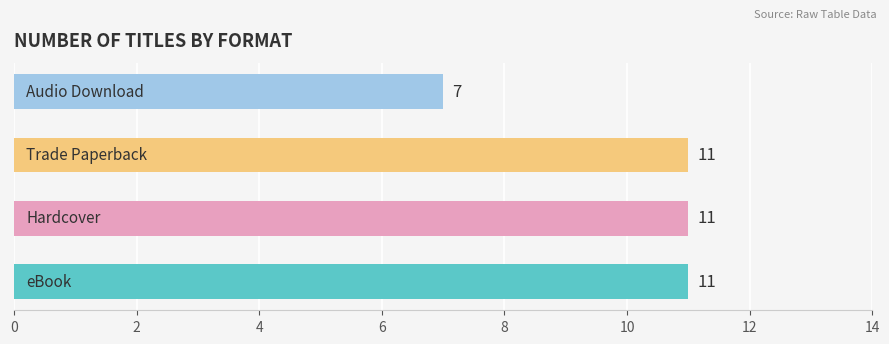

What is the minimum value shown in the chart?

7